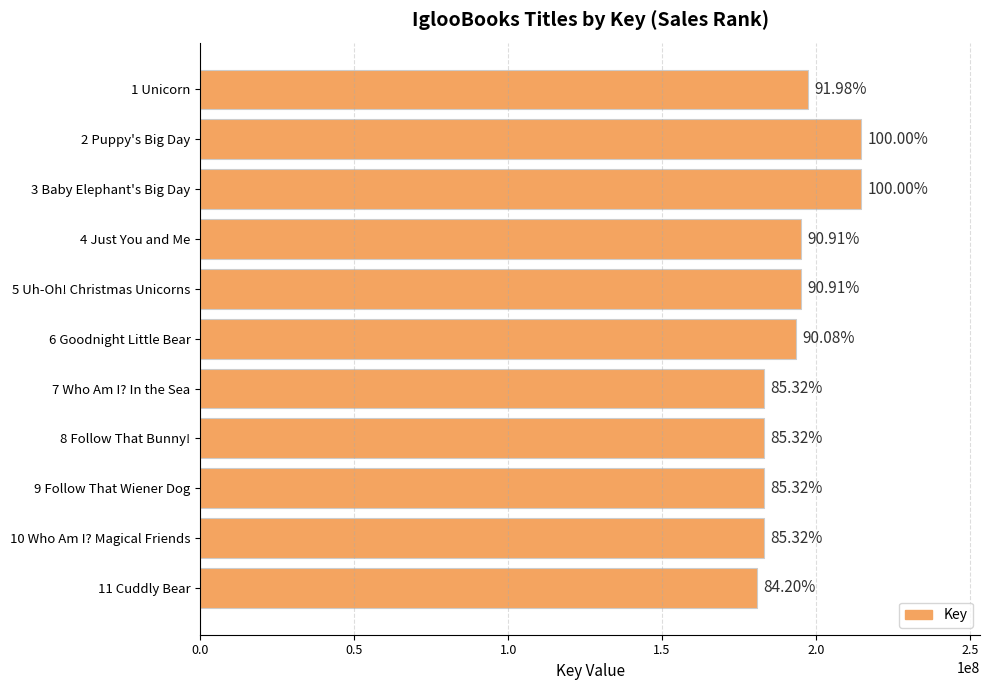

How many bars are there in total?

11